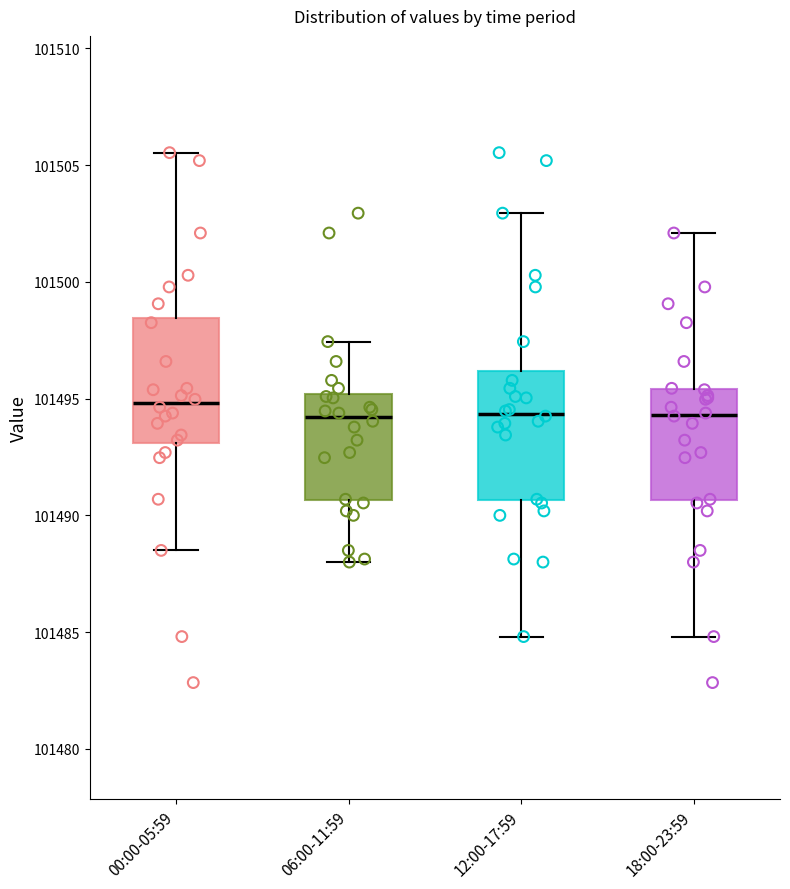

Where does the median line of the box for 06:00-11:59 sit on the y-axis? The values are not printed on the chart, so give them approximately, as read against the axis.

101494.0